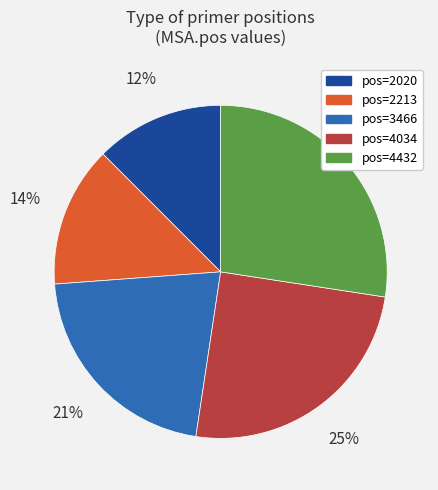

To the nearest percent, what is the difference between the largest and smallest slice percentages?

15%